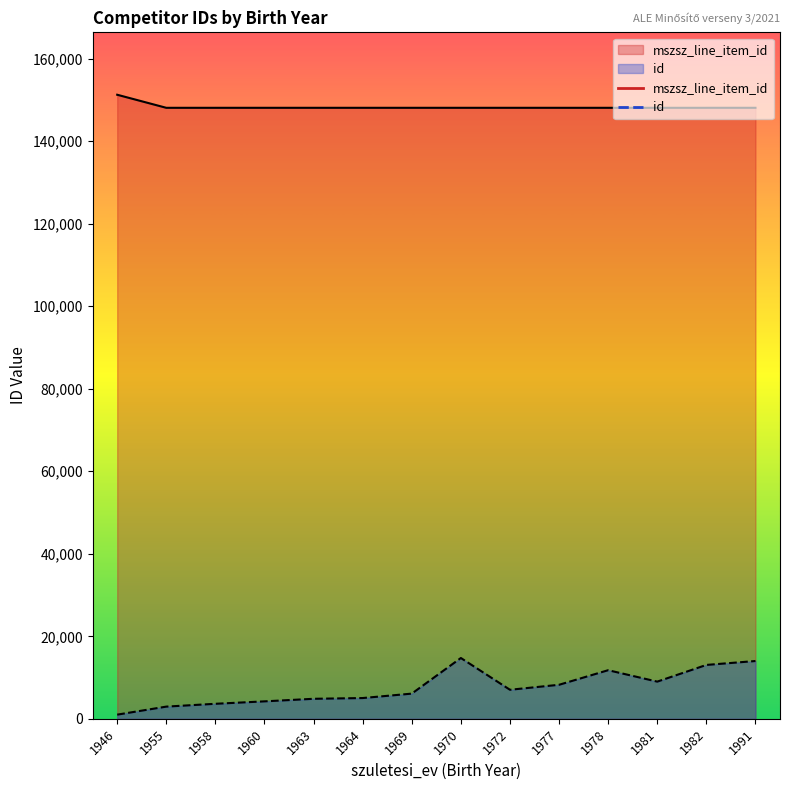

Rank the series by their maximum value, from lowest to highest.

id, mszsz_line_item_id